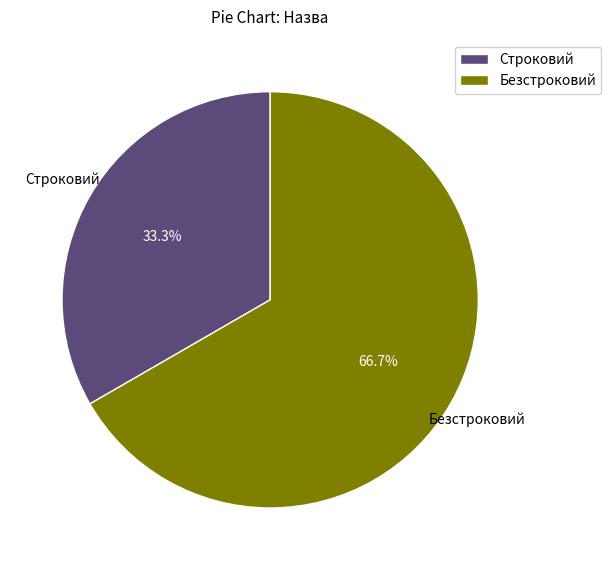

Approximately how many times larger is the value at Безстроковий compared to Строковий?

2.0